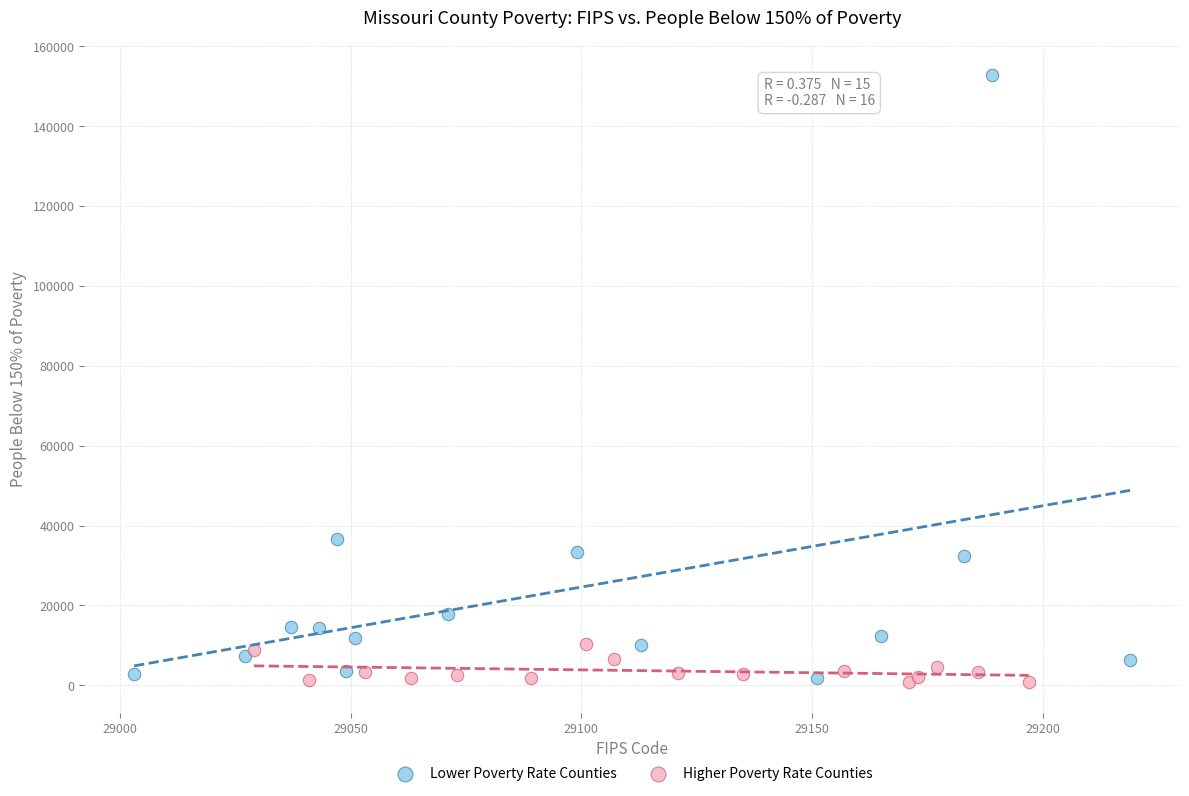

Which series reaches the maximum Y coordinate?

Lower Poverty Rate Counties